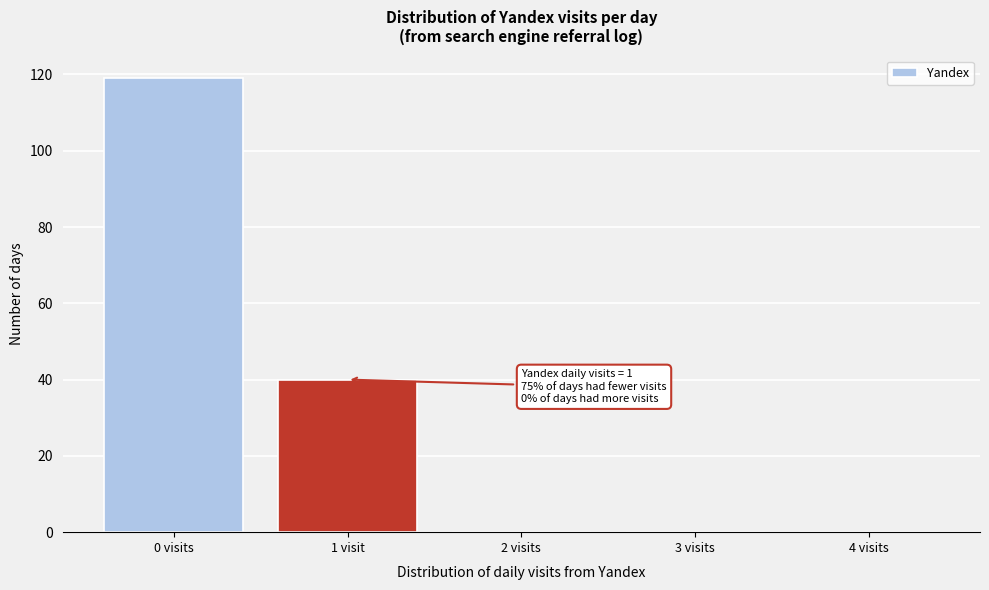

Reading left to right, transcribe all the data shown in this chart.

0 visits=119	1 visit=40	2 visits=0	3 visits=0	4 visits=0